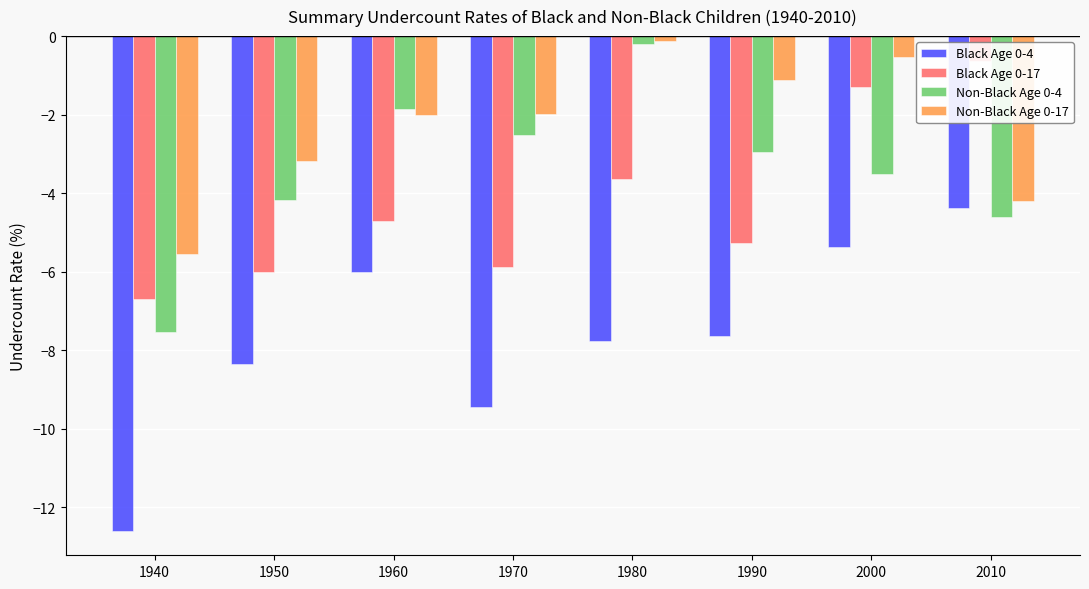

Which series has the largest range (max minus min)?

Black Age 0-4